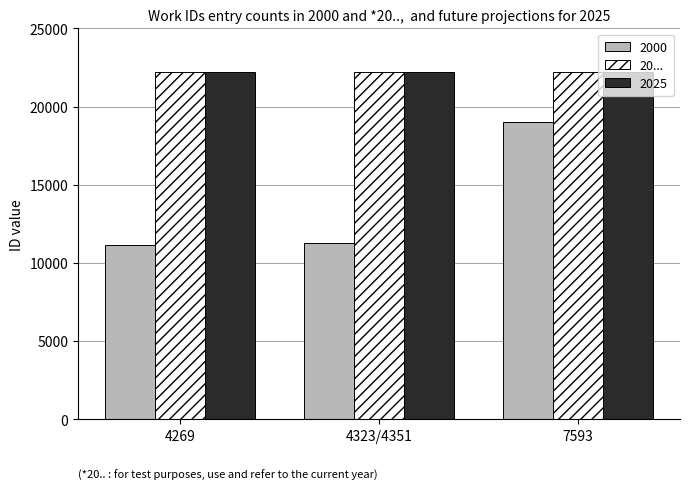

What is the total value across all series at 4323/4351?

55708